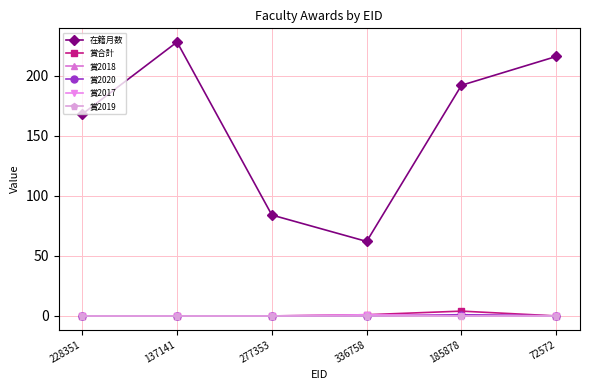

At which label does 賞2020 reach its minimum?

228351